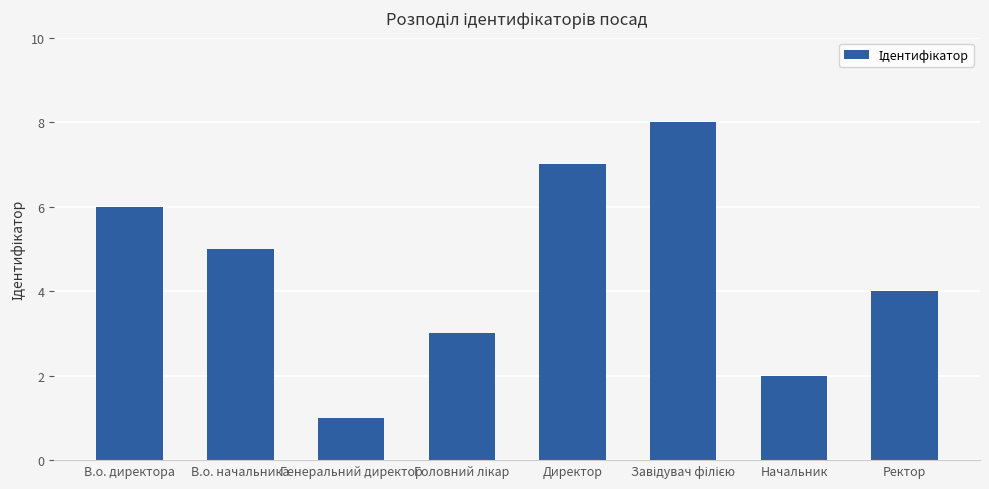

Which has a higher value, Начальник or В.о. начальника?

В.о. начальника